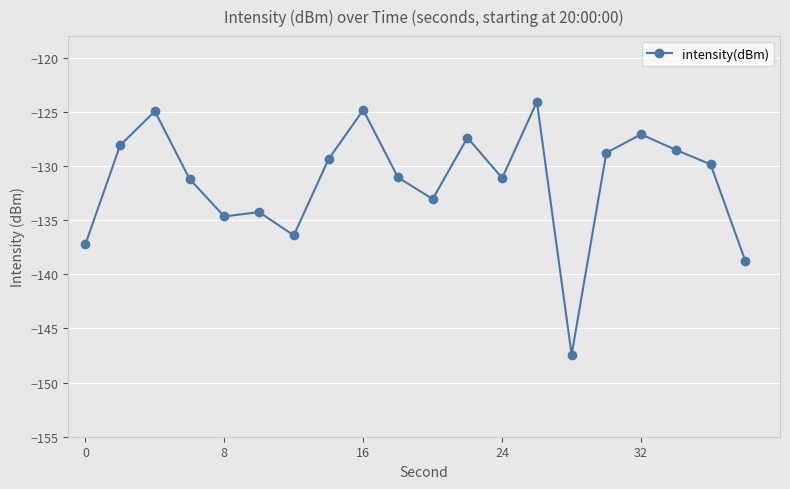

Count the number of values greater than -129.

8